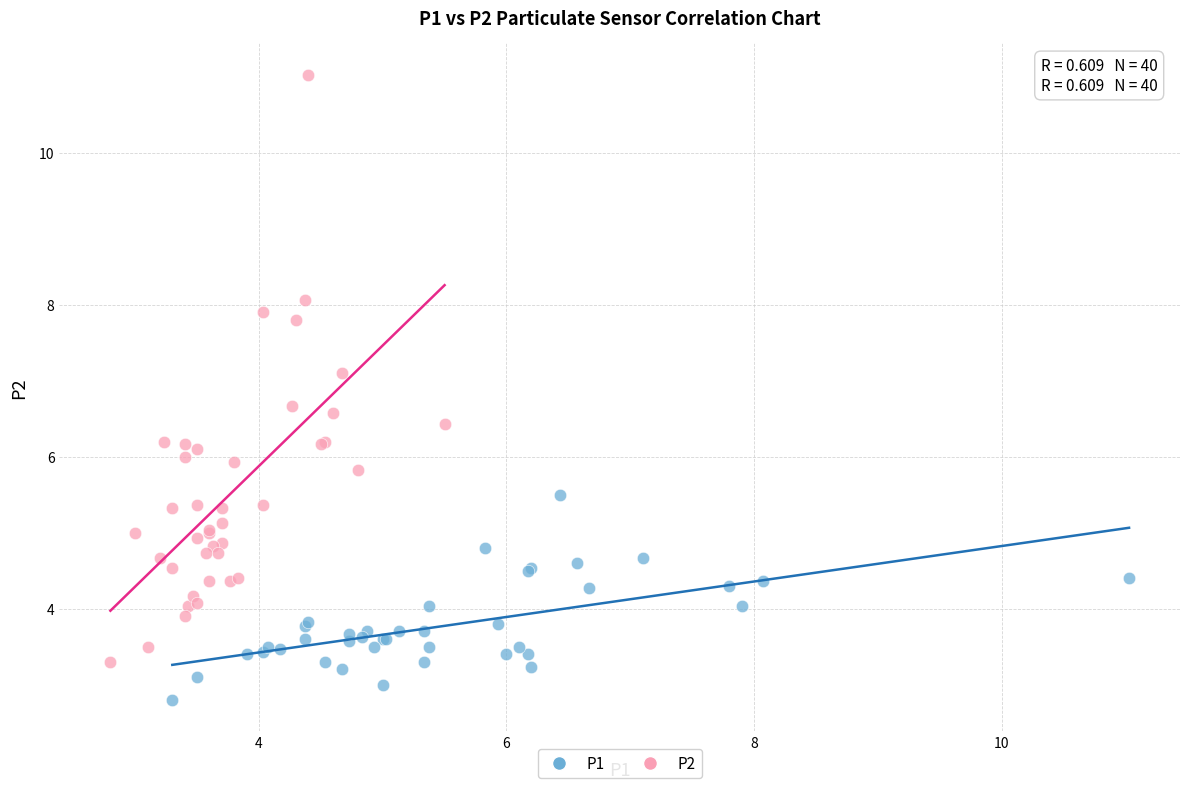

Which series reaches the minimum Y coordinate?

P1